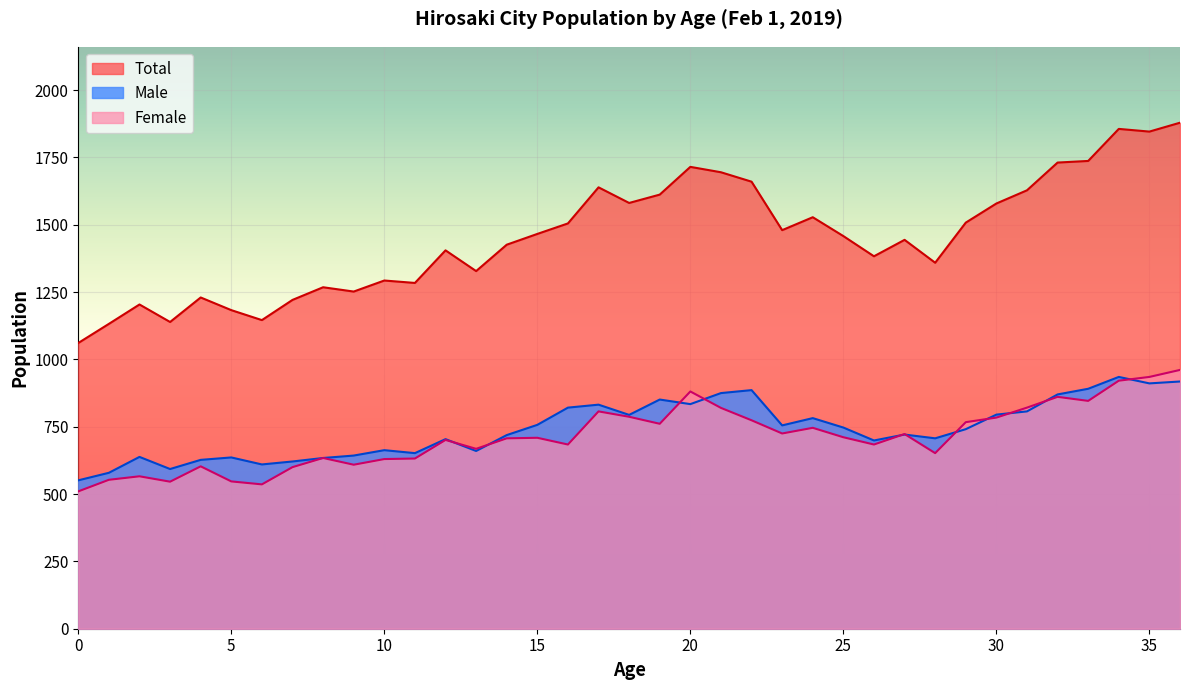

Where is the first local minimum for Female?

3